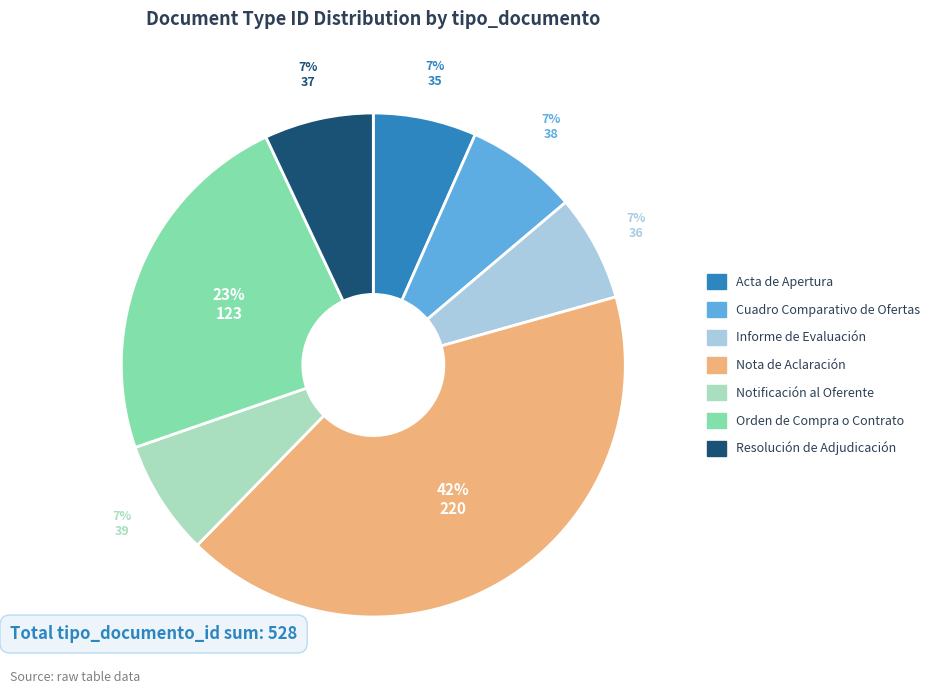

To the nearest percent, what is the combined percentage of Notificación al Oferente and Informe de Evaluación?

14%